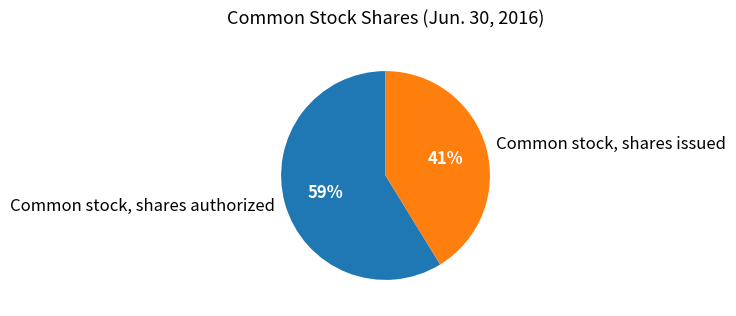

The Common stock, shares authorized slice represents 59% of the pie. True or false?

True